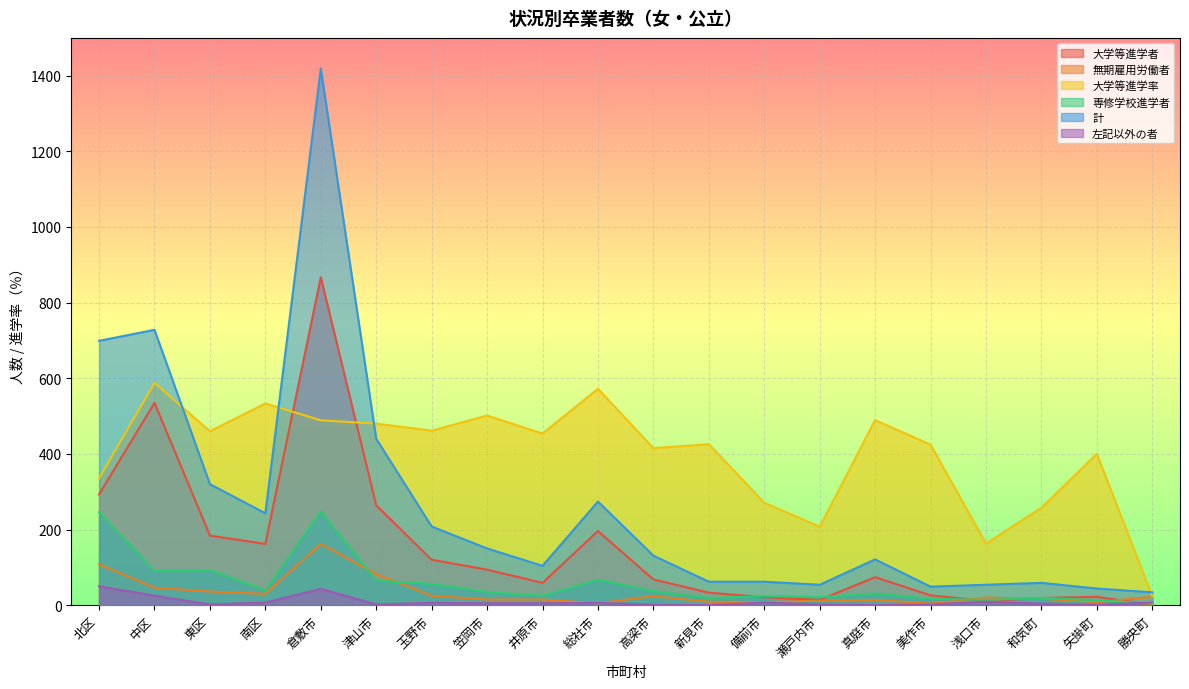

Reading right to left, list all the values displayed in this chart.

大学等進学者: 勝央町=1.0	矢掛町=22.0	和気町=19.0	浅口市=11.0	美作市=26.0	真庭市=74.0	瀬戸内市=14.0	備前市=21.0	新見市=33.0	高梁市=68.0	総社市=196.0	井原市=59.0	笠岡市=94.0	玉野市=120.0	津山市=264.0	倉敷市=867.0	南区=162.0	東区=184.0	中区=535.0	北区=293.0
無期雇用労働者: 勝央町=22.0	矢掛町=8.0	和気町=17.0	浅口市=20.0	美作市=4.0	真庭市=14.0	瀬戸内市=12.0	備前市=8.0	新見市=9.0	高梁市=24.0	総社市=5.0	井原市=15.0	笠岡市=15.0	玉野市=25.0	津山市=82.0	倉敷市=162.0	南区=30.0	東区=36.0	中区=46.0	北区=108.0
大学等進学率: 勝央町=23.5	矢掛町=400.0	和気町=257.6	浅口市=163.0	美作市=424.5	真庭市=489.3	瀬戸内市=207.4	備前市=271.0	新見市=425.8	高梁市=415.3	総社市=572.2	井原市=453.8	笠岡市=501.4	玉野市=461.5	津山市=480.0	倉敷市=488.8	南区=533.4	東区=460.0	中区=587.9	北区=335.4
専修学校進学者: 勝央町=4.0	矢掛町=13.0	和気町=19.0	浅口市=14.0	美作市=17.0	真庭市=31.0	瀬戸内市=21.0	備前市=24.0	新見市=19.0	高梁市=37.0	総社市=67.0	井原市=25.0	笠岡市=35.0	玉野市=56.0	津山市=65.0	倉敷市=248.0	南区=39.0	東区=93.0	中区=91.0	北区=246.0
計: 勝央町=34.0	矢掛町=44.0	和気町=59.0	浅口市=54.0	美作市=49.0	真庭市=121.0	瀬戸内市=54.0	備前市=62.0	新見市=62.0	高梁市=131.0	総社市=274.0	井原市=104.0	笠岡市=150.0	玉野市=208.0	津山市=440.0	倉敷市=1419.0	南区=243.0	東区=320.0	中区=728.0	北区=699.0
左記以外の者: 勝央町=7.0	矢掛町=1.0	和気町=4.0	浅口市=9.0	美作市=2.0	真庭市=0.0	瀬戸内市=2.0	備前市=7.0	新見市=0.0	高梁市=1.0	総社市=6.0	井原市=5.0	笠岡市=5.0	玉野市=6.0	津山市=2.0	倉敷市=43.0	南区=7.0	東区=2.0	中区=25.0	北区=50.0